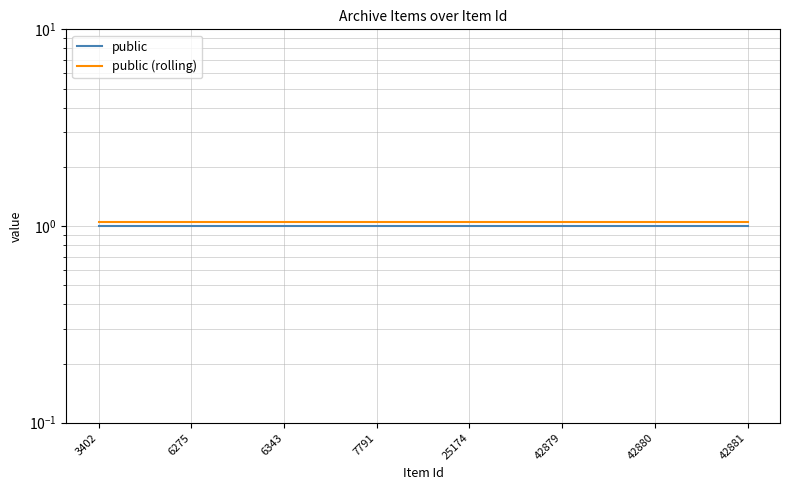

The value of public (rolling) at 6343 is 1.1. True or false?

True